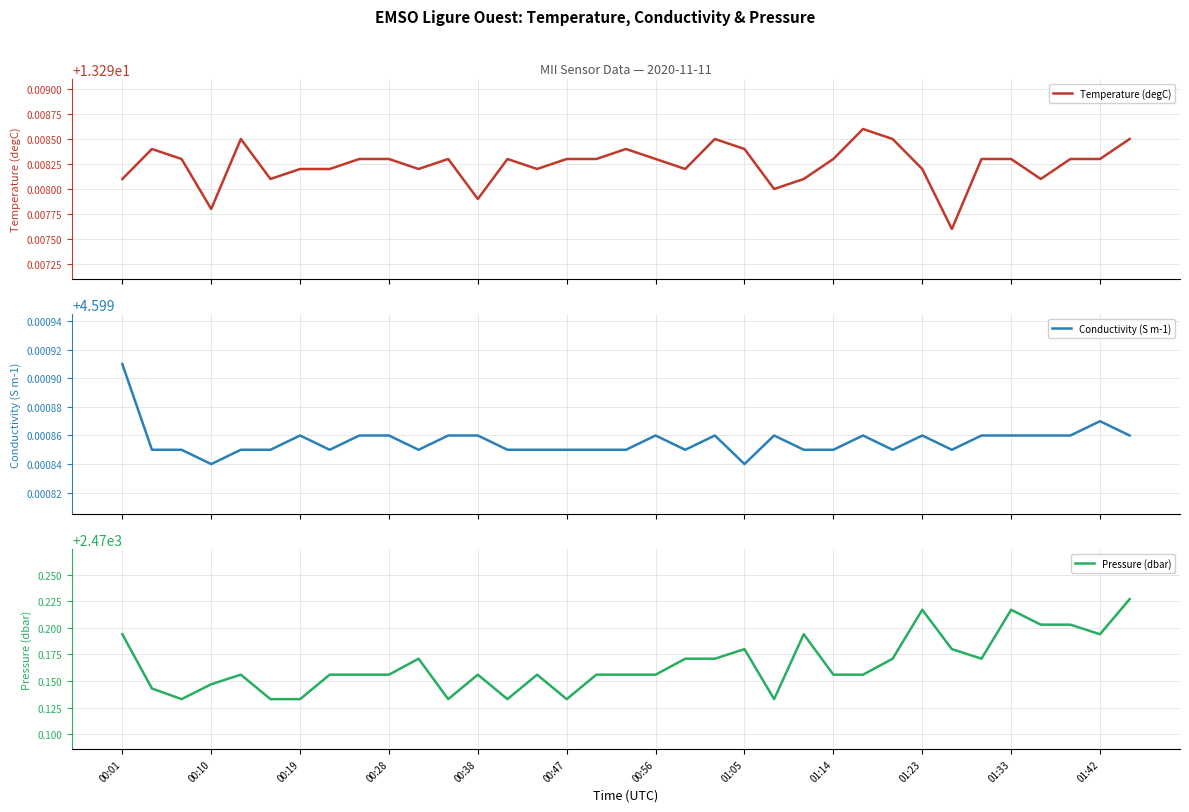

At which category is the sum across all series the highest?

34